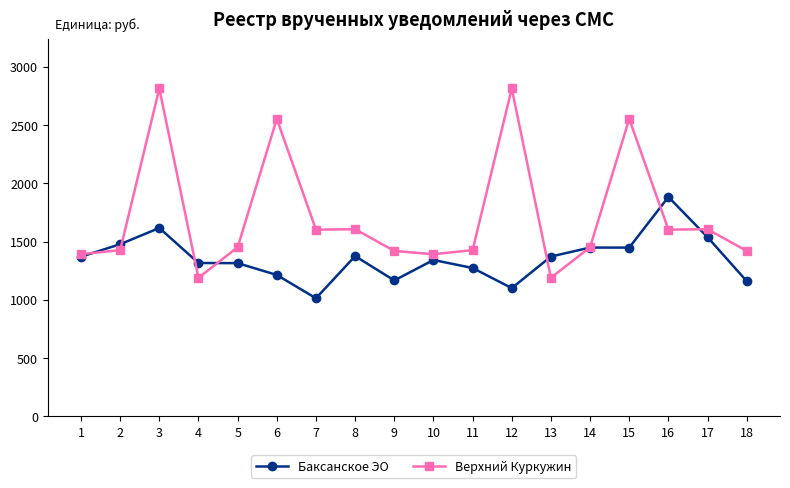

Rank the series at 12 from highest to lowest value.

Верхний Куркужин, Баксанское ЭО